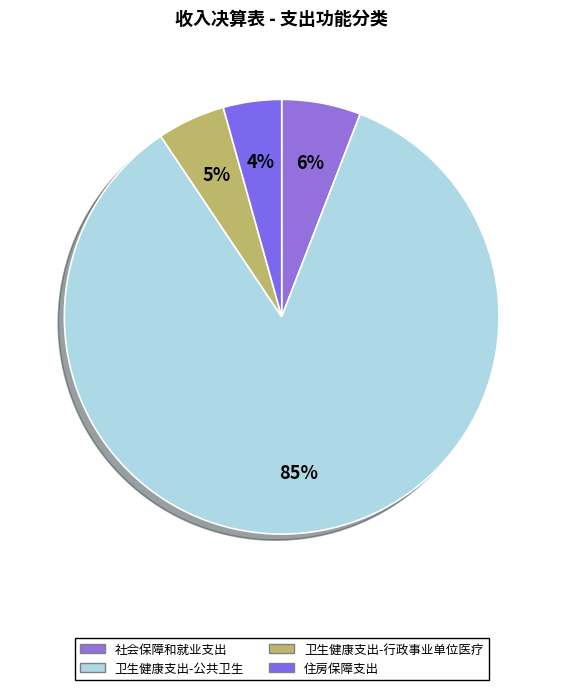

Combined, what portion of the pie is 卫生健康支出-公共卫生 and 社会保障和就业支出?

90.6%